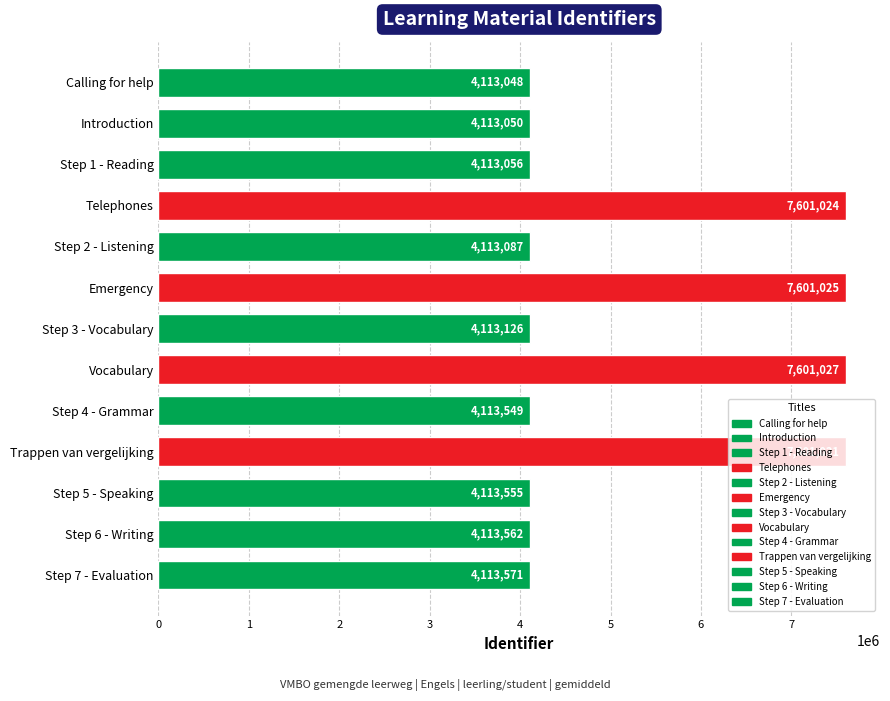

What is the minimum value shown in the chart?

4113048